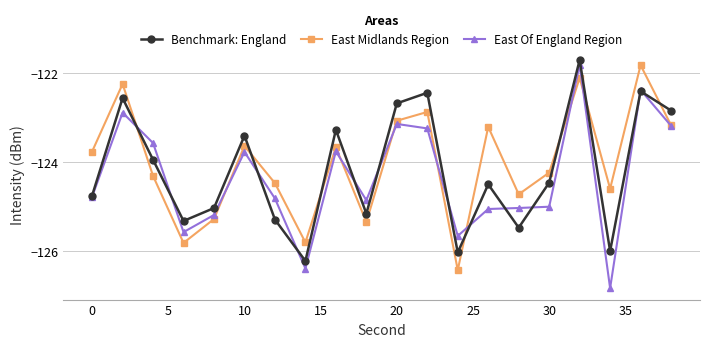

How many values in the Benchmark: England series exceed -124?

9